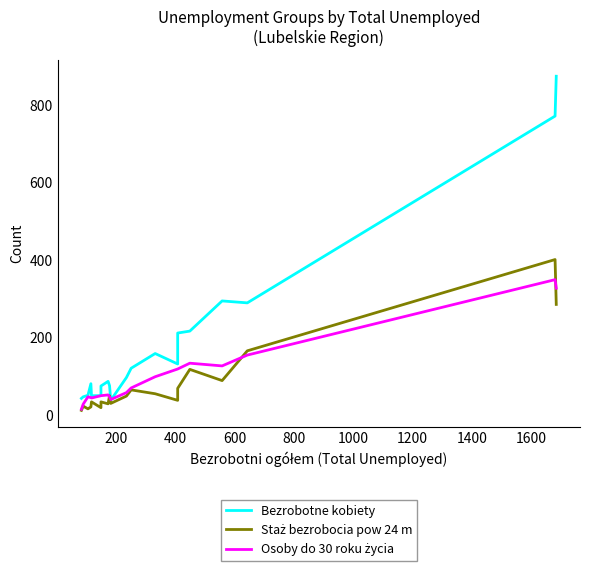

After their last crossing, which series has the higher values: Staż bezrobocia pow 24 m or Osoby do 30 roku życia?

Osoby do 30 roku życia